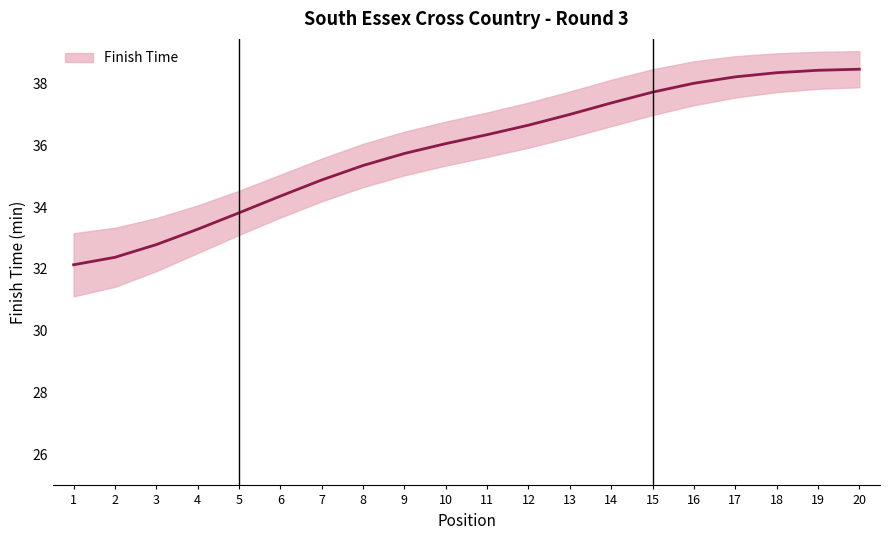

What is the value of the 2nd point from the left?

32.4